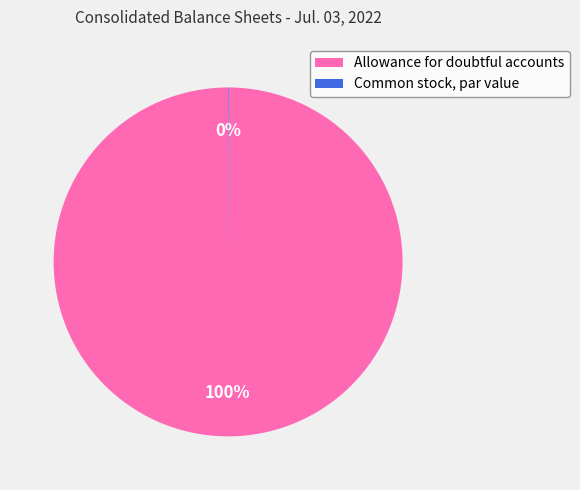

What is the majority slice?

Allowance for doubtful accounts